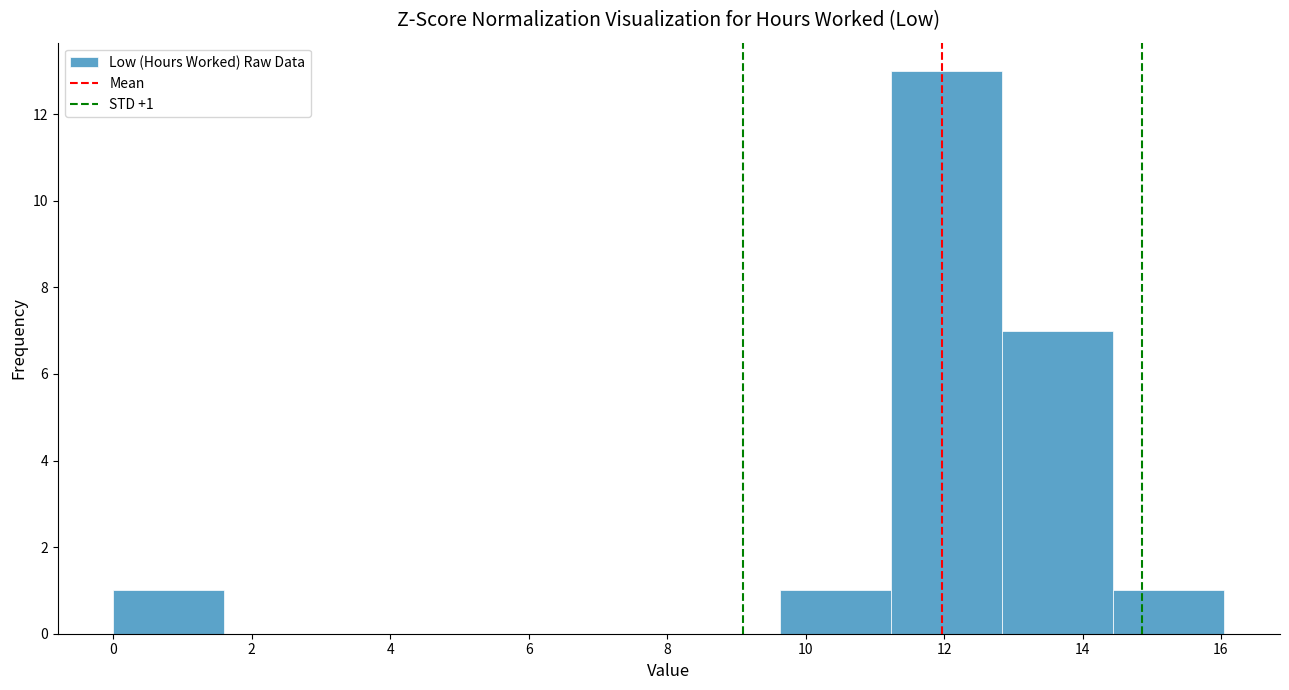

Which range on the x-axis has the tallest bar?

11.2 to 12.8